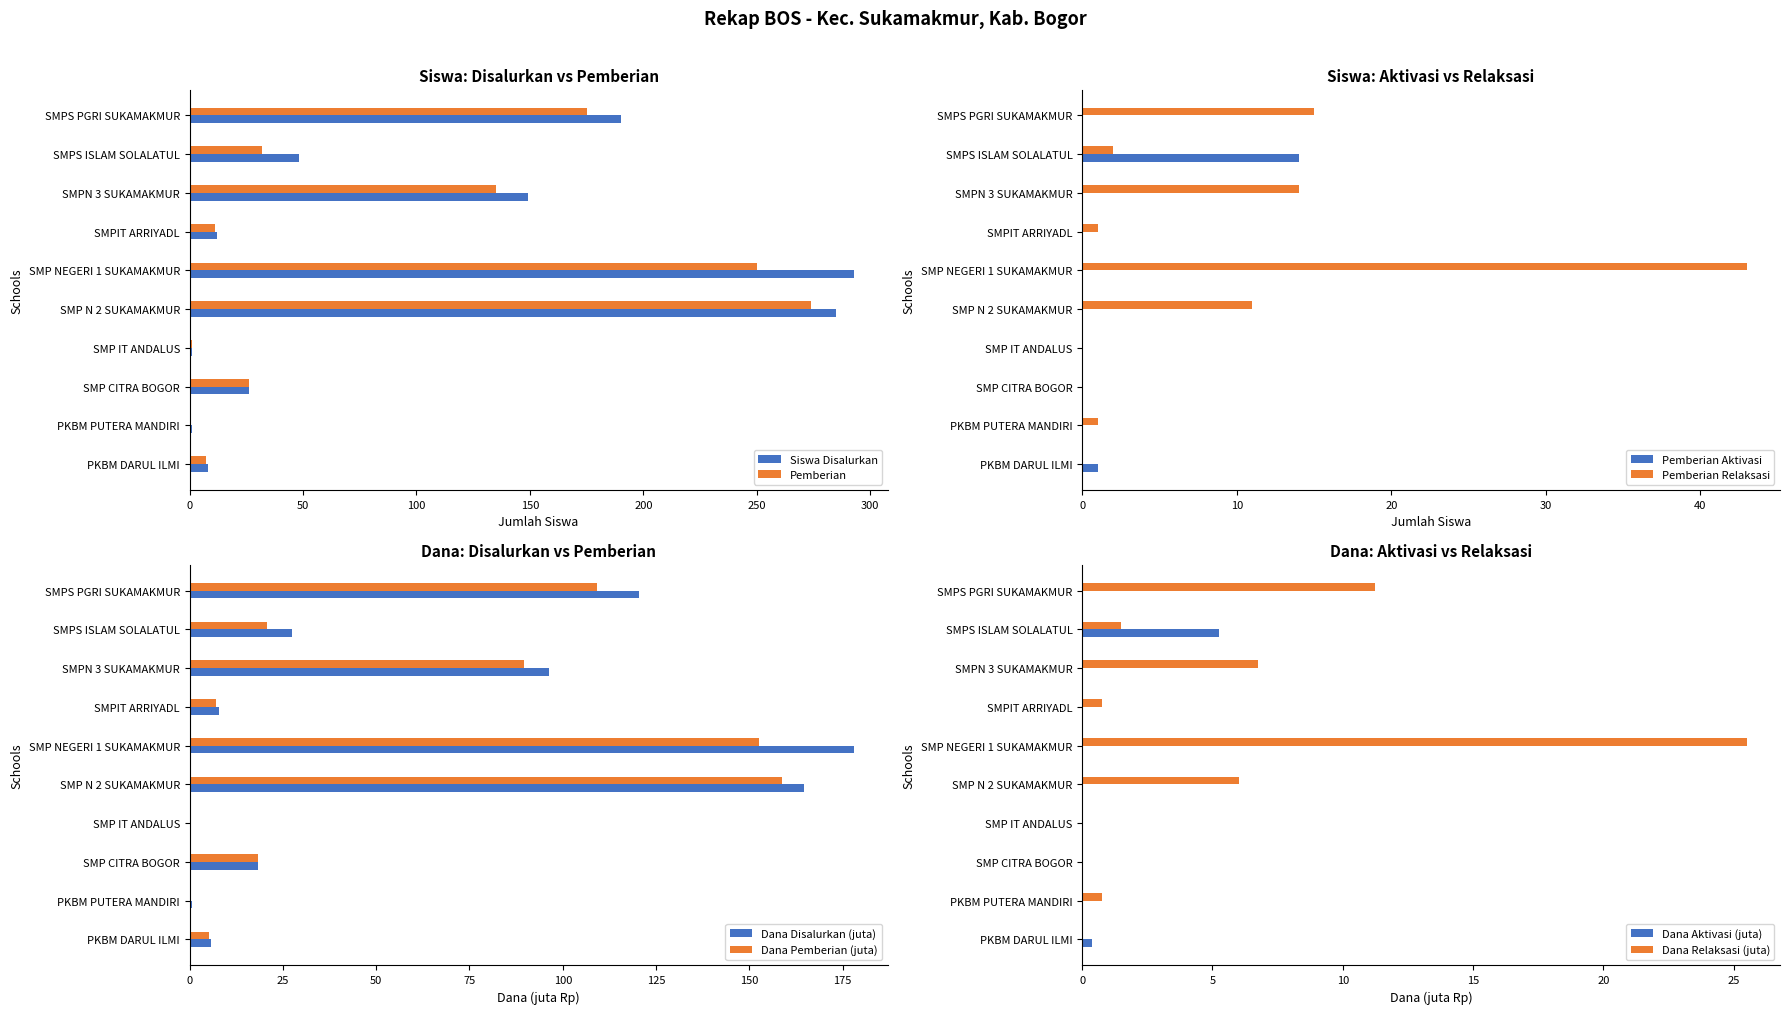

Rank the categories by Pemberian value from lowest to highest.

PKBM PUTERA MANDIRI, SMP IT ANDALUS, PKBM DARUL ILMI, SMPIT ARRIYADL, SMP CITRA BOGOR, SMPS ISLAM SOLALATUL, SMPN 3 SUKAMAKMUR, SMPS PGRI SUKAMAKMUR, SMP NEGERI 1 SUKAMAKMUR, SMP N 2 SUKAMAKMUR